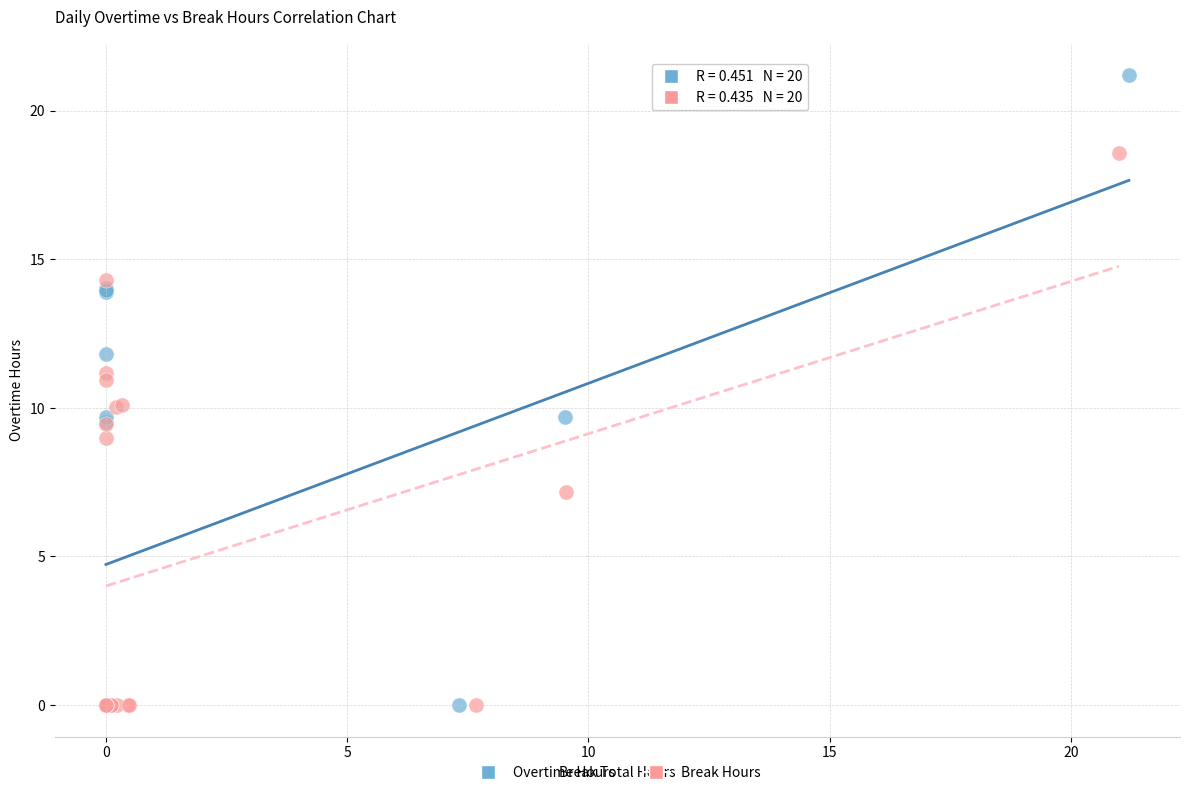

Which series has the largest Y range (max minus min)?

Overtime Hours